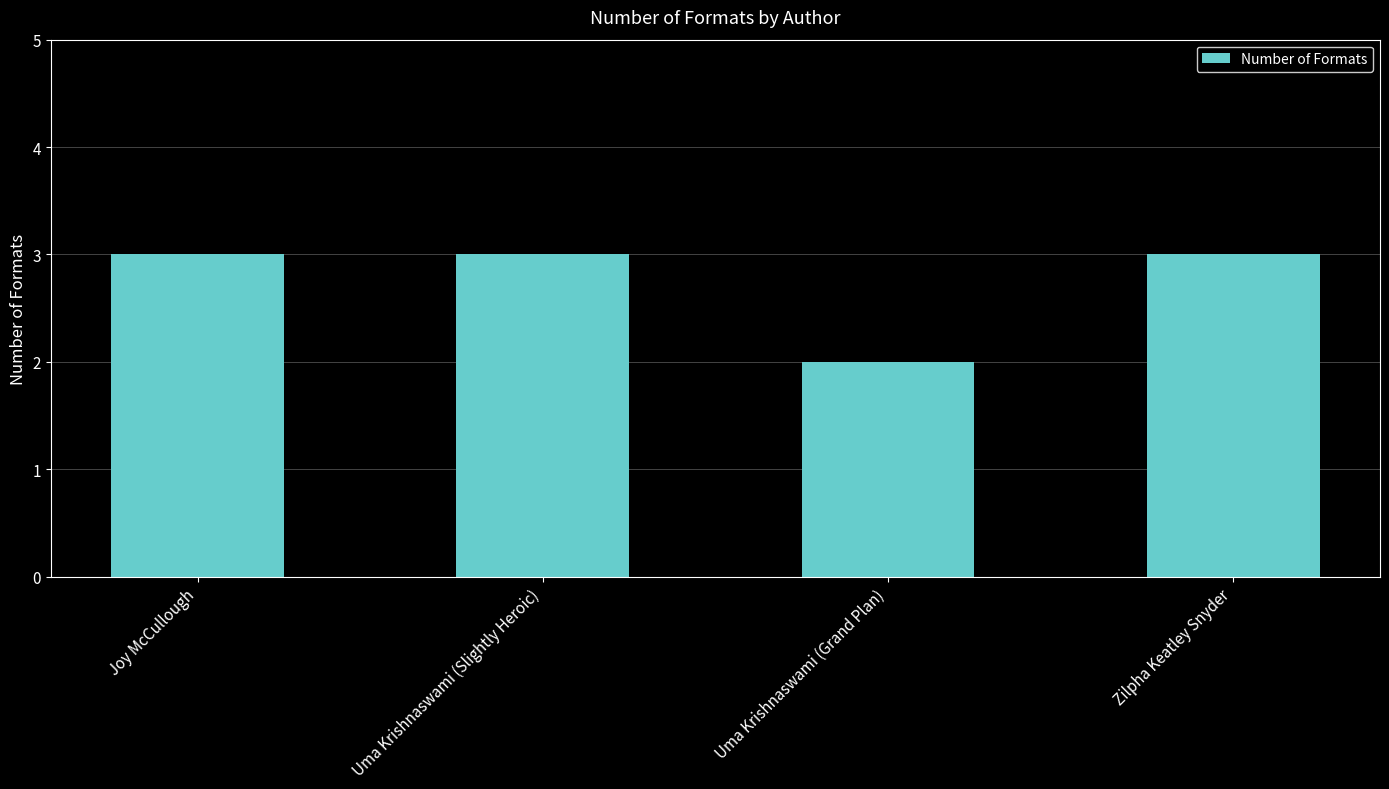

What is the maximum value shown in the chart?

3